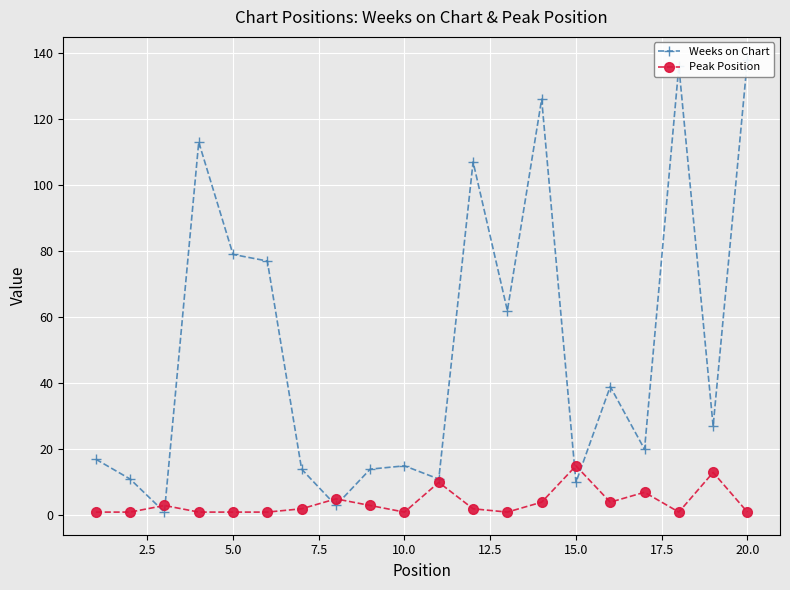

Reading right to left, list all the values displayed in this chart.

Weeks on Chart: 138	27	136	20	39	10	126	62	107	11	15	14	3	14	77	79	113	1	11	17
Peak Position: 1	13	1	7	4	15	4	1	2	10	1	3	5	2	1	1	1	3	1	1